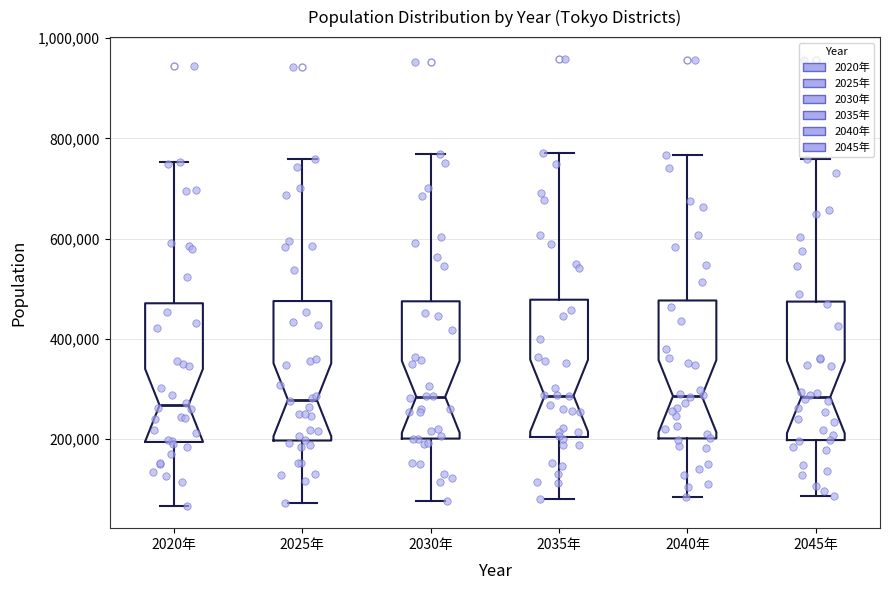

Where is the lower edge of the box for 2040年 on the y-axis? The values are not printed on the chart, so give them approximately, as read against the axis.

200000